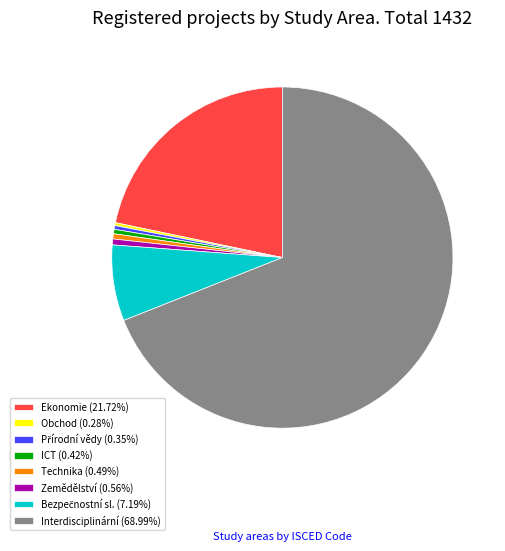

What is the ratio of the value at Technika (0.49%) to the value at ICT (0.42%)?

1.2